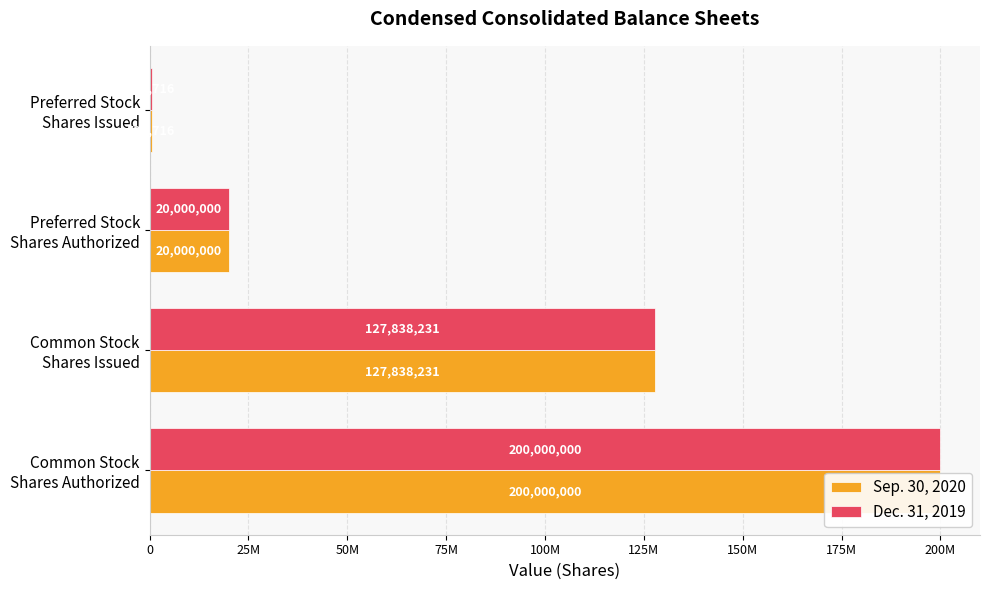

Between Common Stock Shares Issued and Preferred Stock Shares Authorized, which series saw the biggest shift?

Sep. 30, 2020